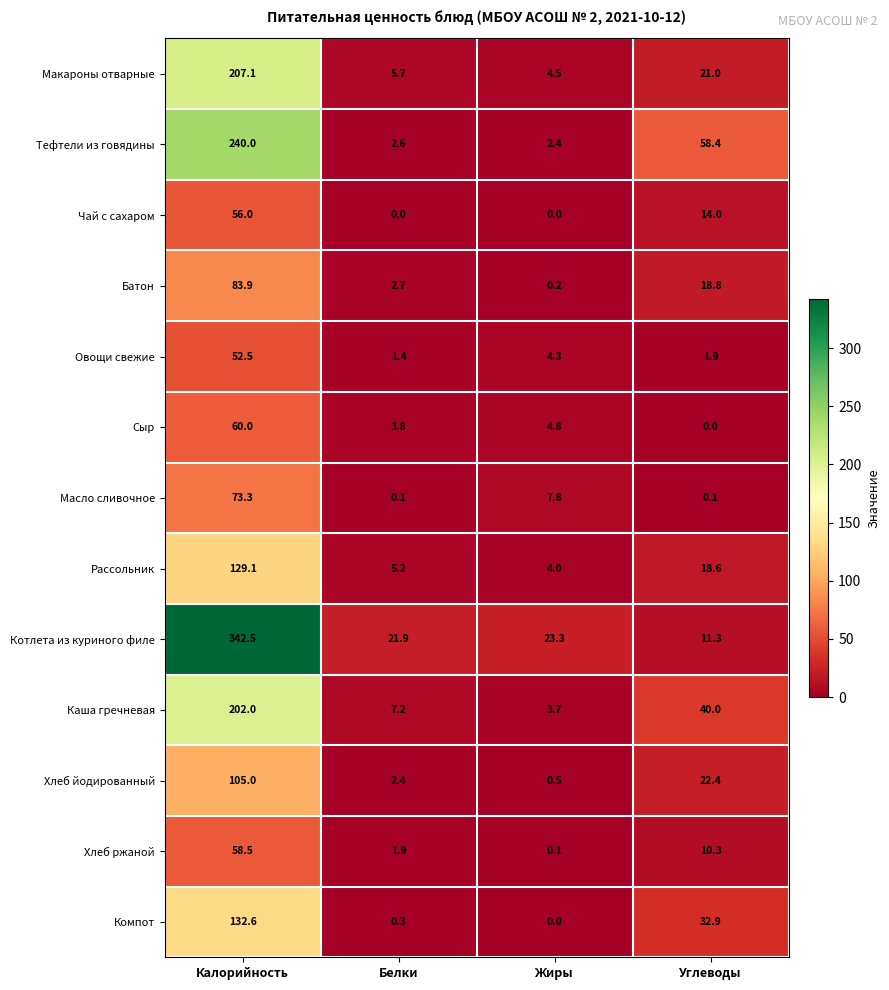

Is it true that Сыр equals 19.4 at Калорийность?

False